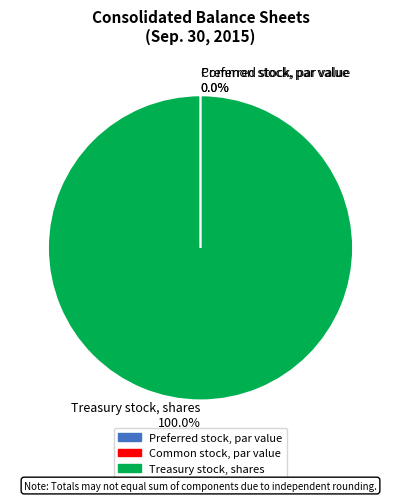

What is the majority slice?

Treasury stock, shares